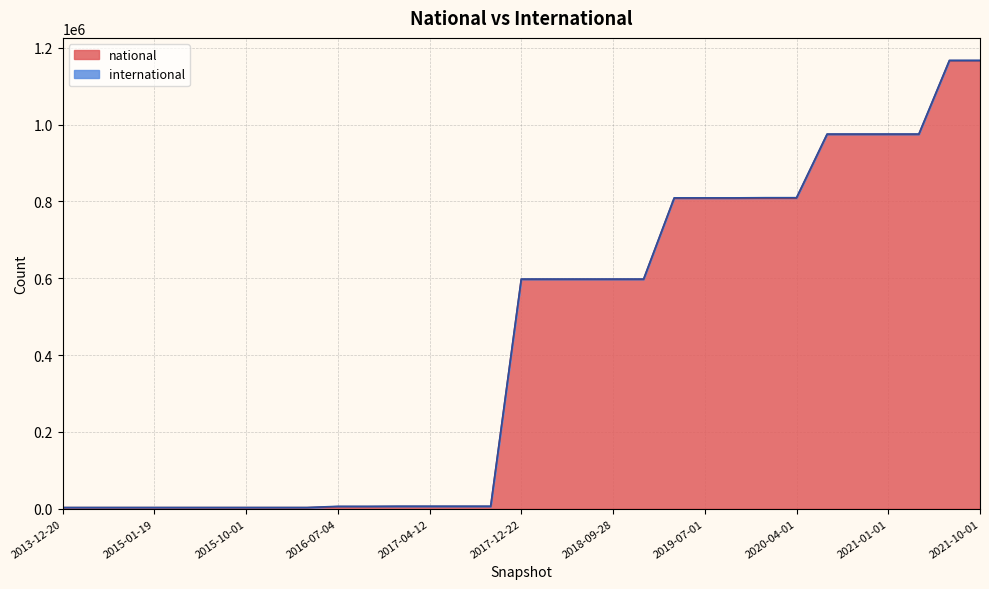

Rank the categories by value from highest to lowest.

2021-10-01, 2021-07-01, 2021-01-01, 2021-04-01, 2020-07-01, 2020-10-01, 2020-04-01, 2020-01-01, 2019-04-06, 2019-07-01, 2019-10-09, 2017-12-22, 2018-04-09, 2018-07-11, 2018-09-28, 2019-01-01, 2016-12-27, 2017-04-12, 2017-07-24, 2017-10-12, 2016-07-04, 2016-10-07, 2013-12-20, 2014-03-28, 2014-09-08, 2015-01-19, 2015-04-09, 2015-07-03, 2015-10-01, 2016-01-04, 2016-04-05